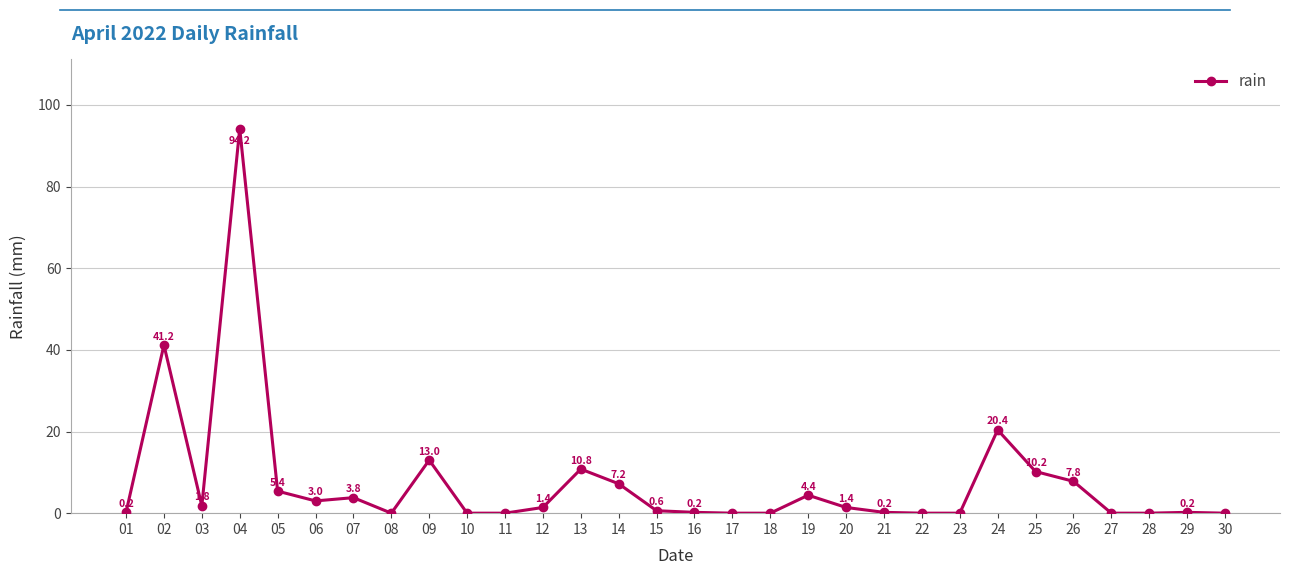

What is the difference between the values at 20 and 01?

1.2